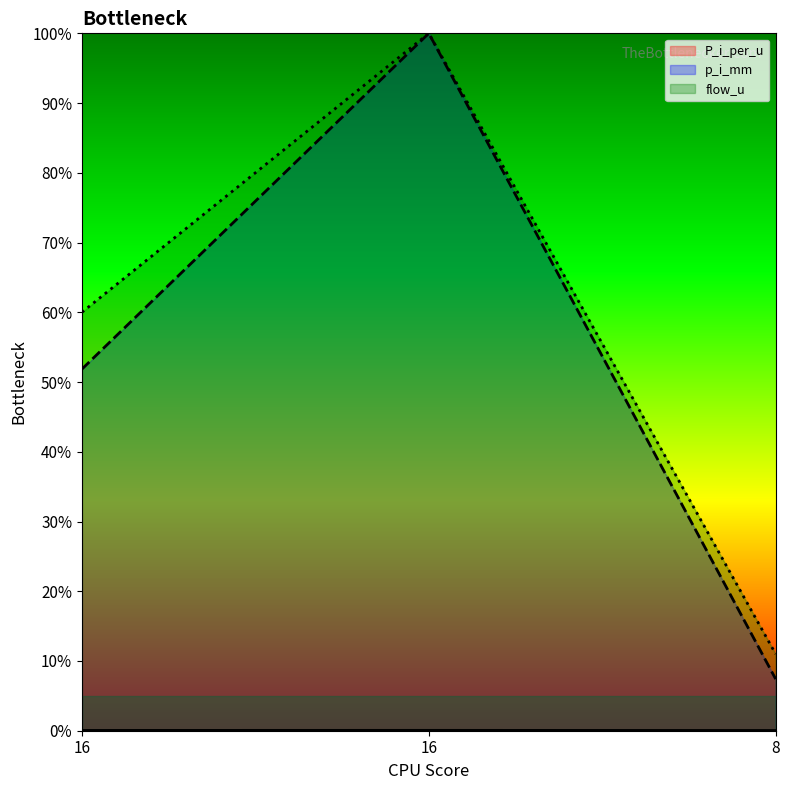

Does the chart display data point markers on the line(s)?

No